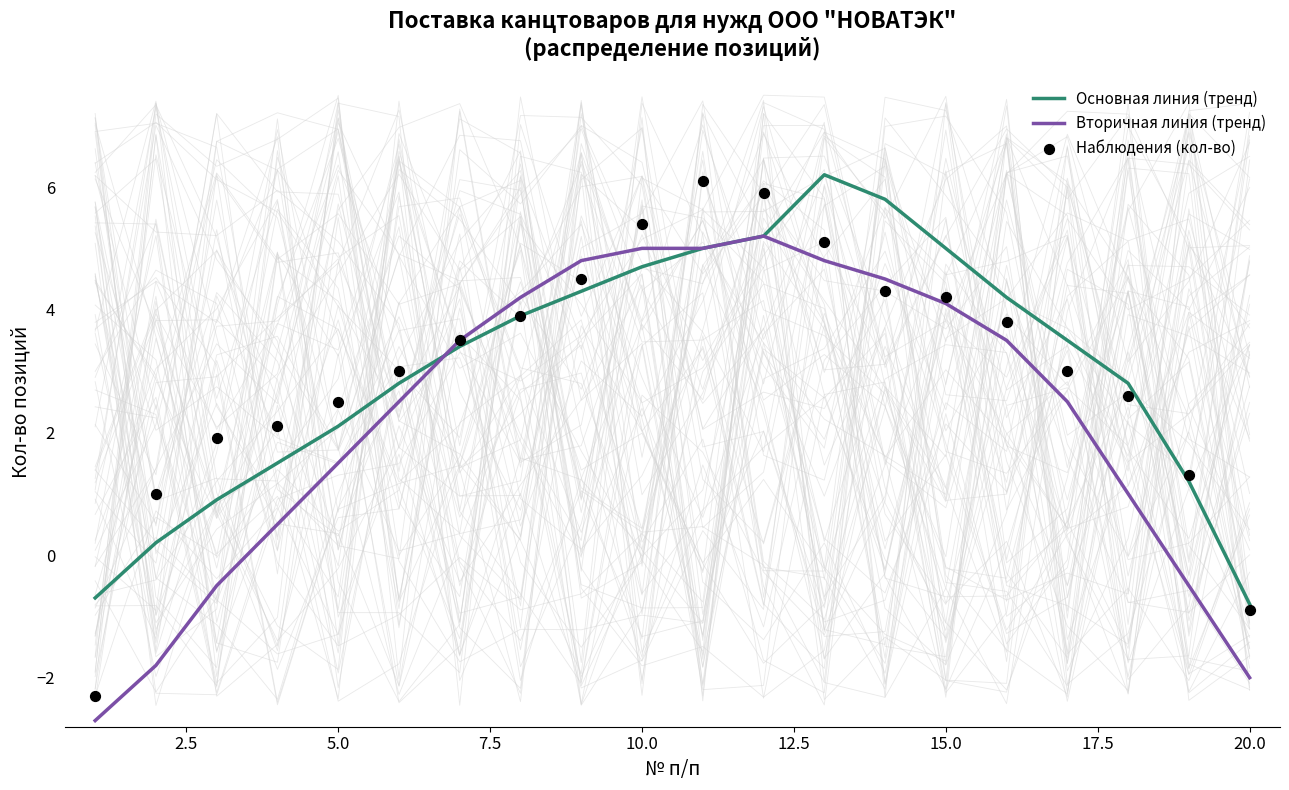

The Вторичная линия (тренд) series shows 5.0 at 10.0. True or false?

True